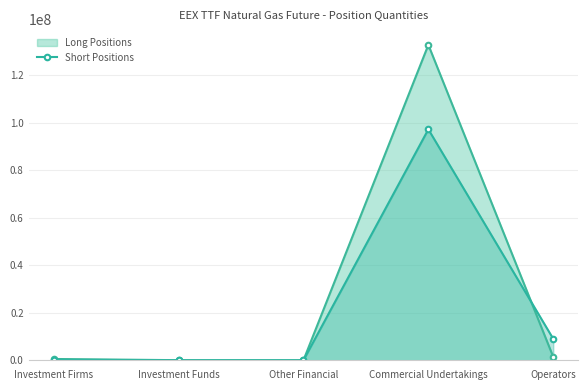

What is the highest value of the Long Positions series?

132693492